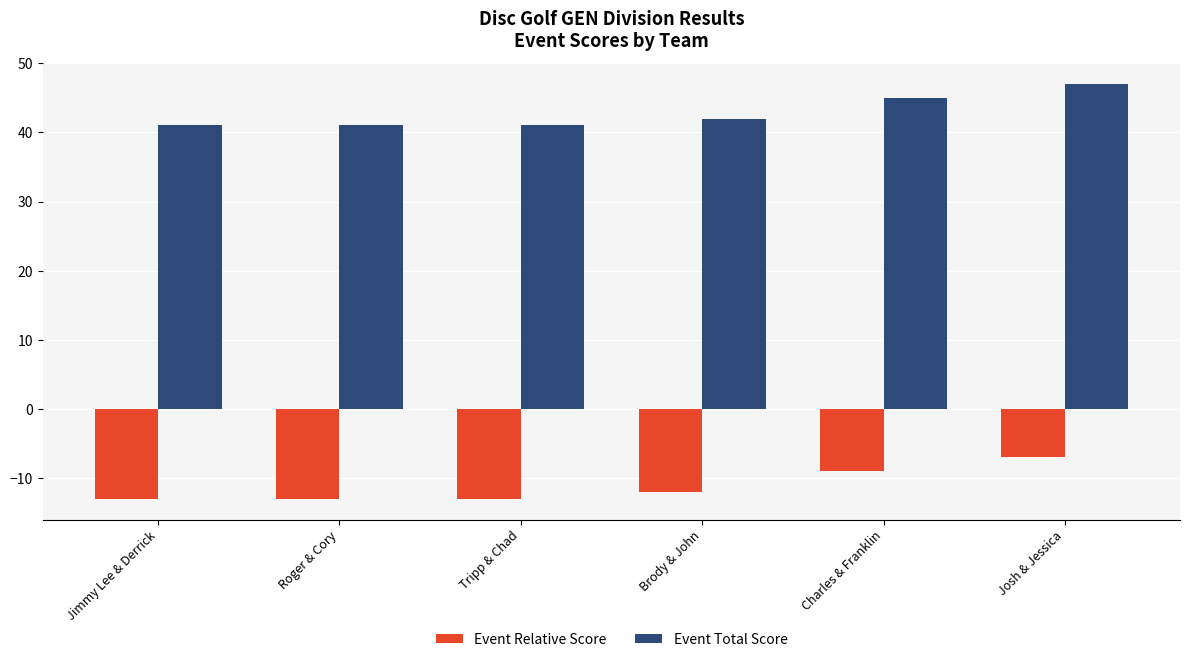

Are the bars grouped side by side (vs. stacked)?

Yes